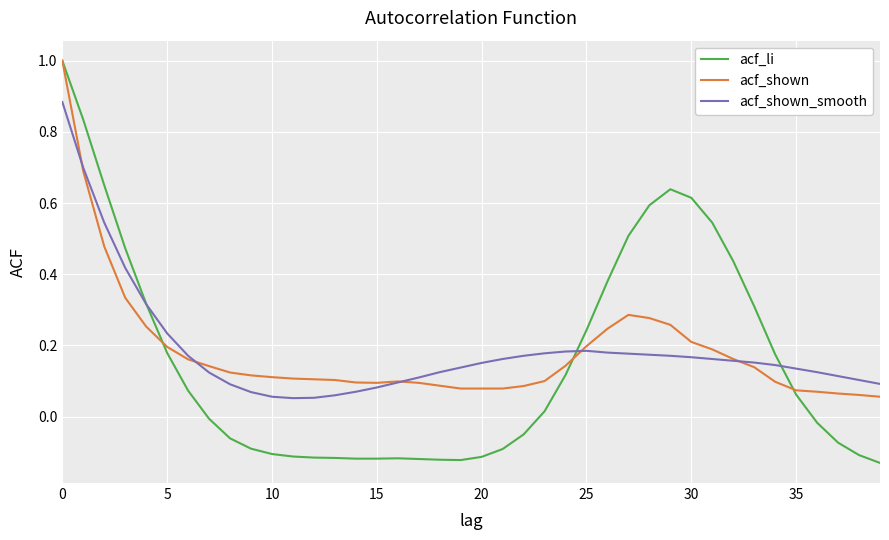

What is the highest value of the acf_shown series?

1.0